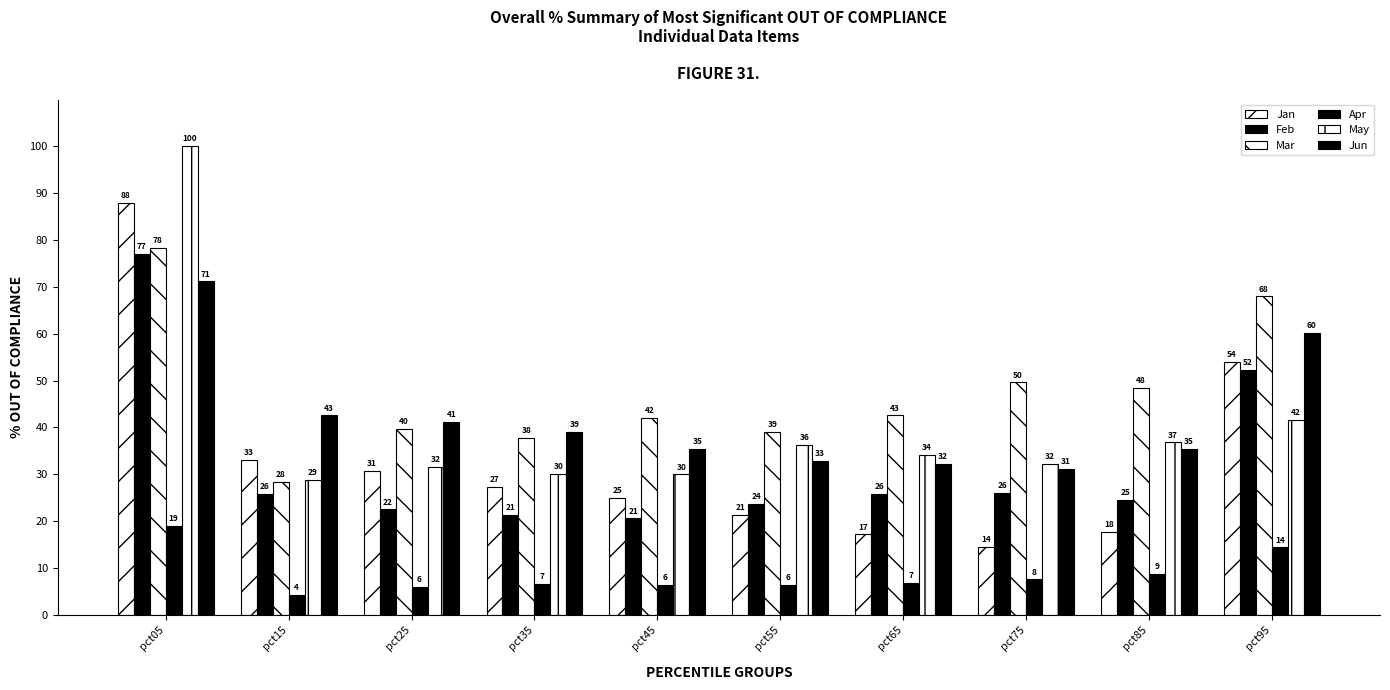

How many groups of bars are there?

10